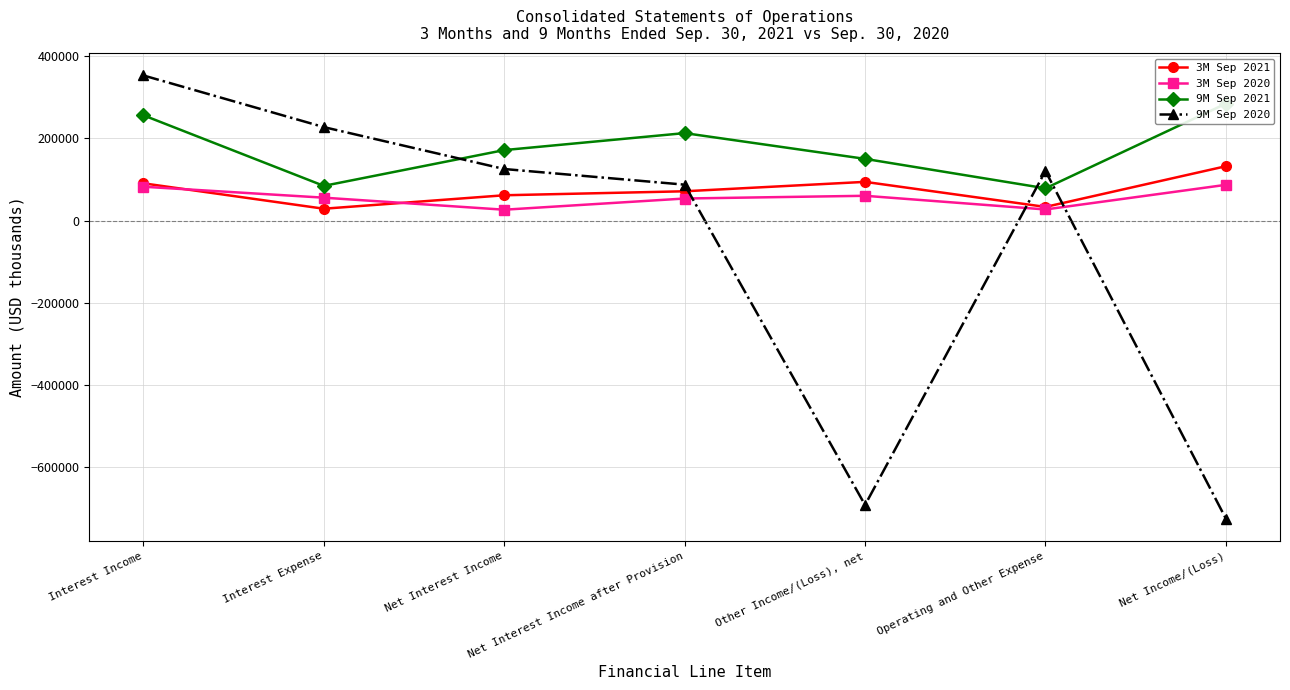

How many intersections are there between 9M Sep 2020 and 3M Sep 2021?

3